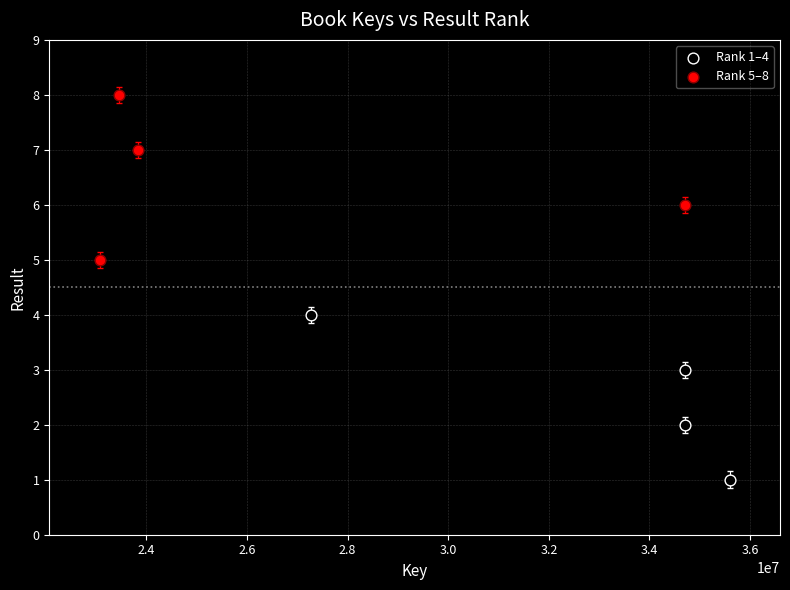

Which series contains the highest Y value?

Rank 5–8